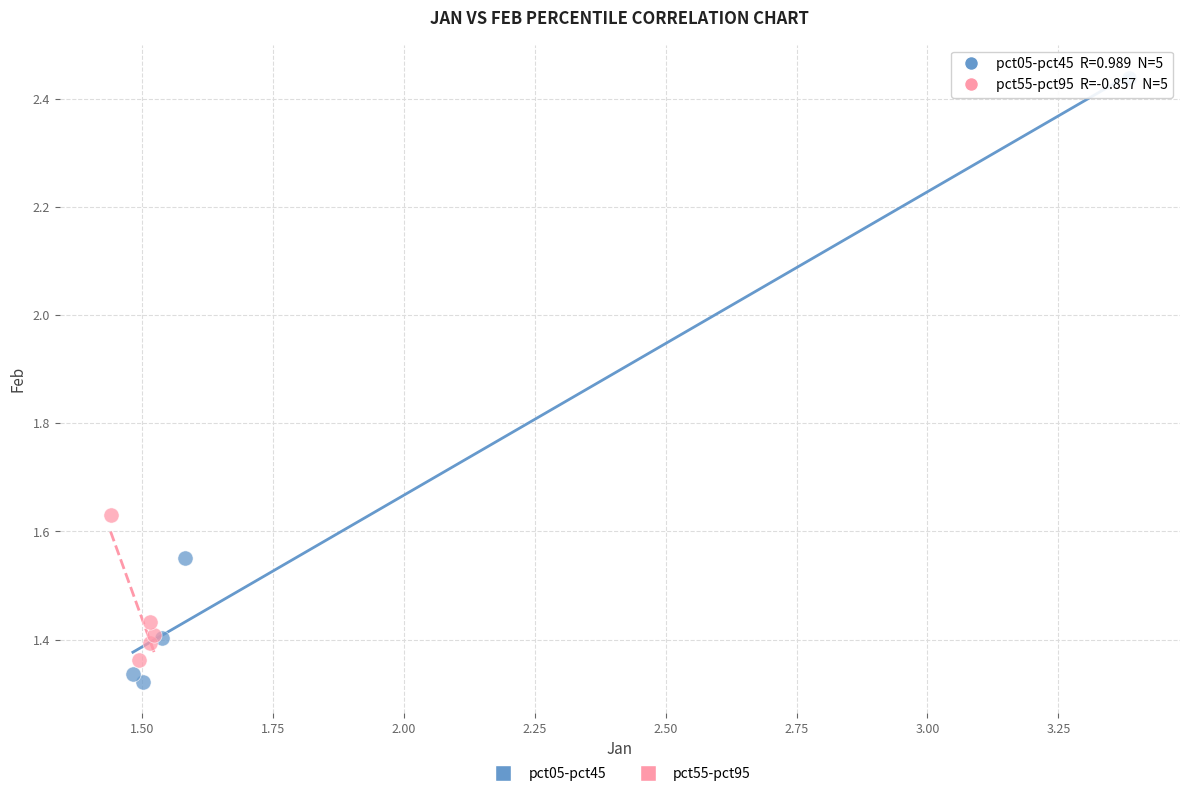

Which series reaches the maximum Y coordinate?

pct05-pct45